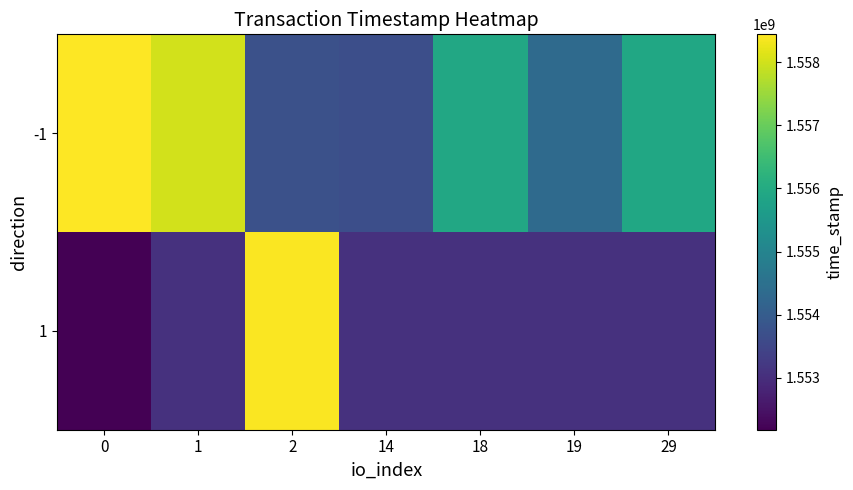

Reading left to right, list all the values displayed in this chart.

-1: 0=1558444314	1=1558019712	2=1553731094	14=1553680914	18=1555929989	19=1554335942	29=1555897280
1: 0=1552173817	1=1553062612	2=1558395382	14=1553062612	18=1553062612	19=1553062612	29=1553062612